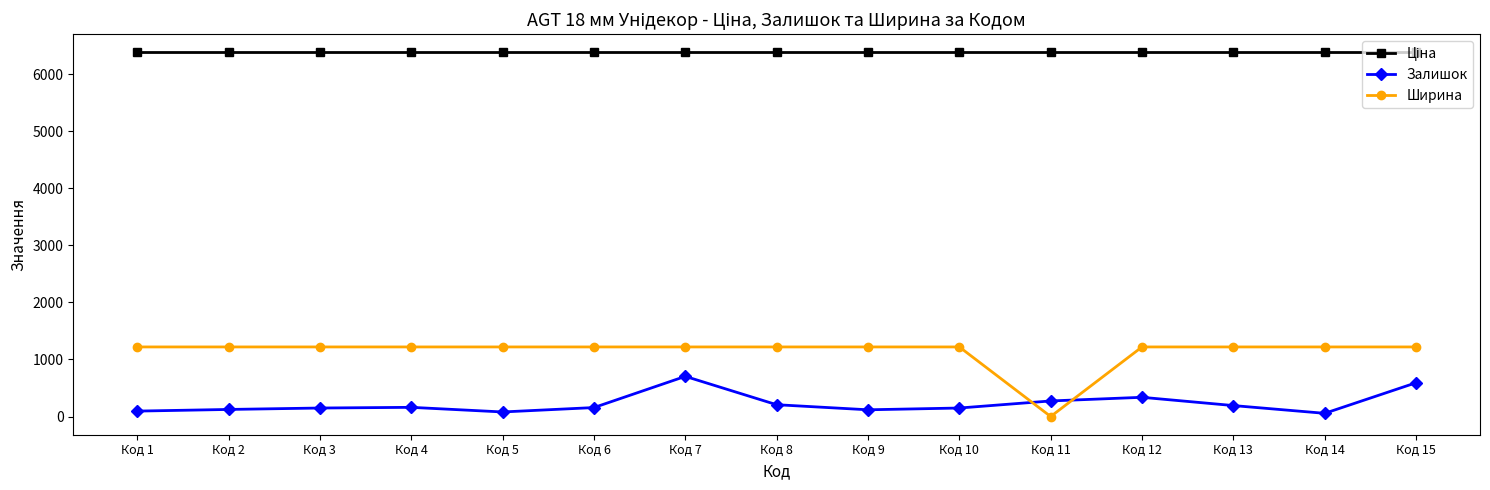

Which series has the largest range (max minus min)?

Ширина